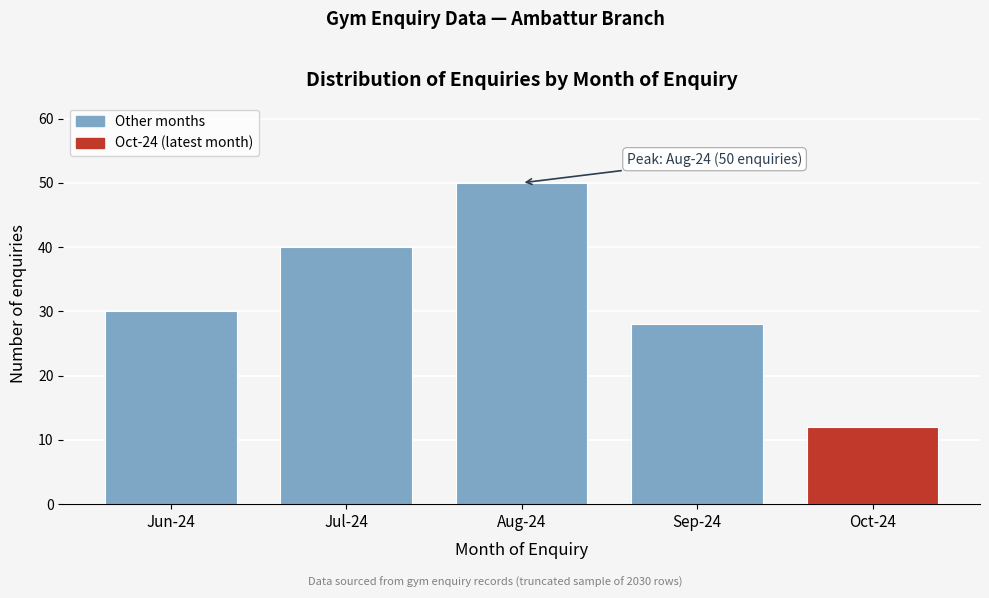

Reading left to right, list all the values displayed in this chart.

30	40	50	28	12